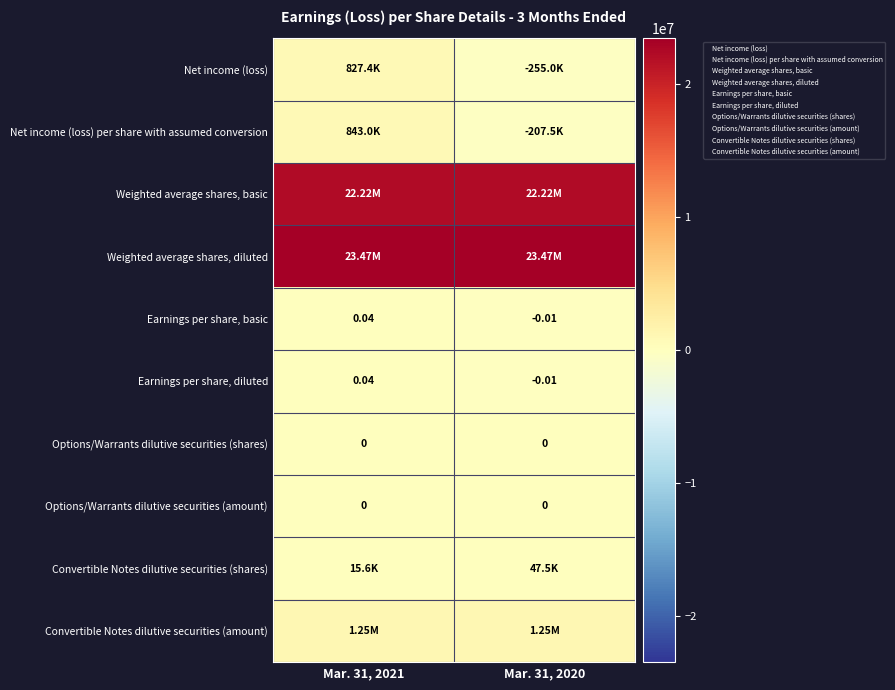

How many values in the Convertible Notes dilutive securities (shares) series are below 47500?

1